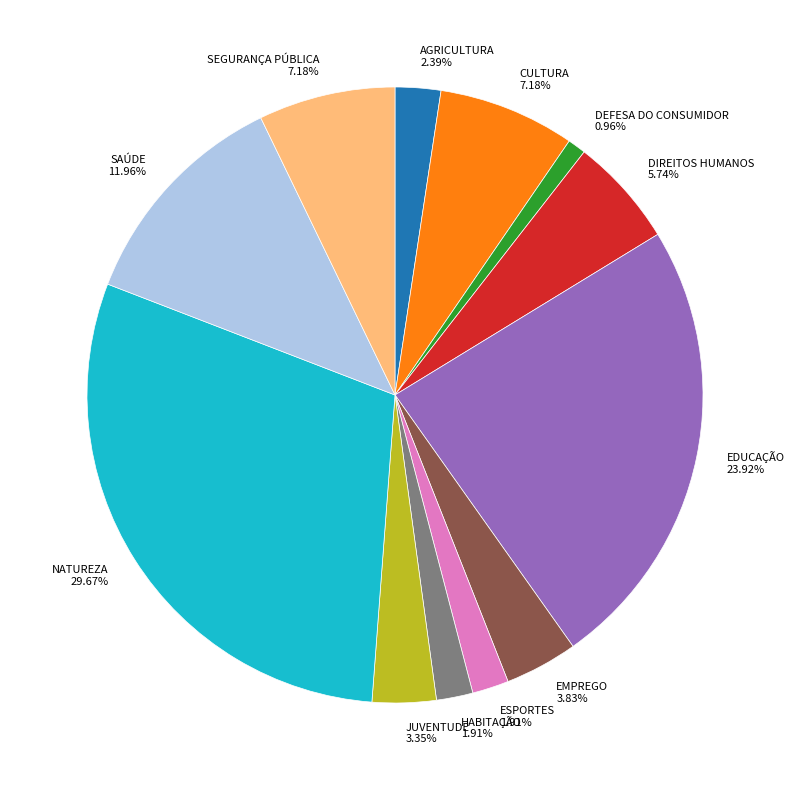

How much of the chart is everything except EDUCAÇÃO?

76.1%